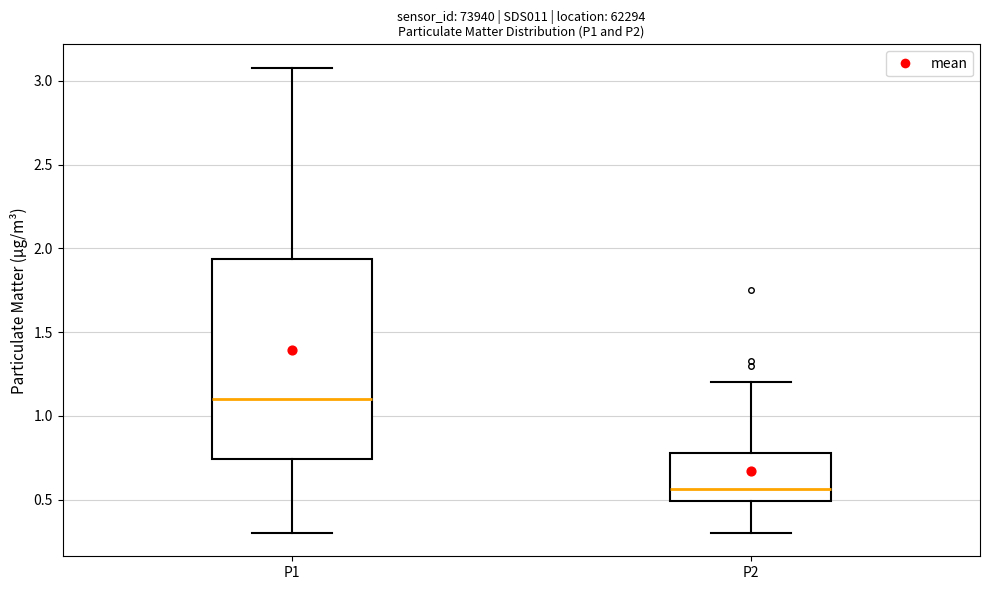

Which box has the highest median line?

P1